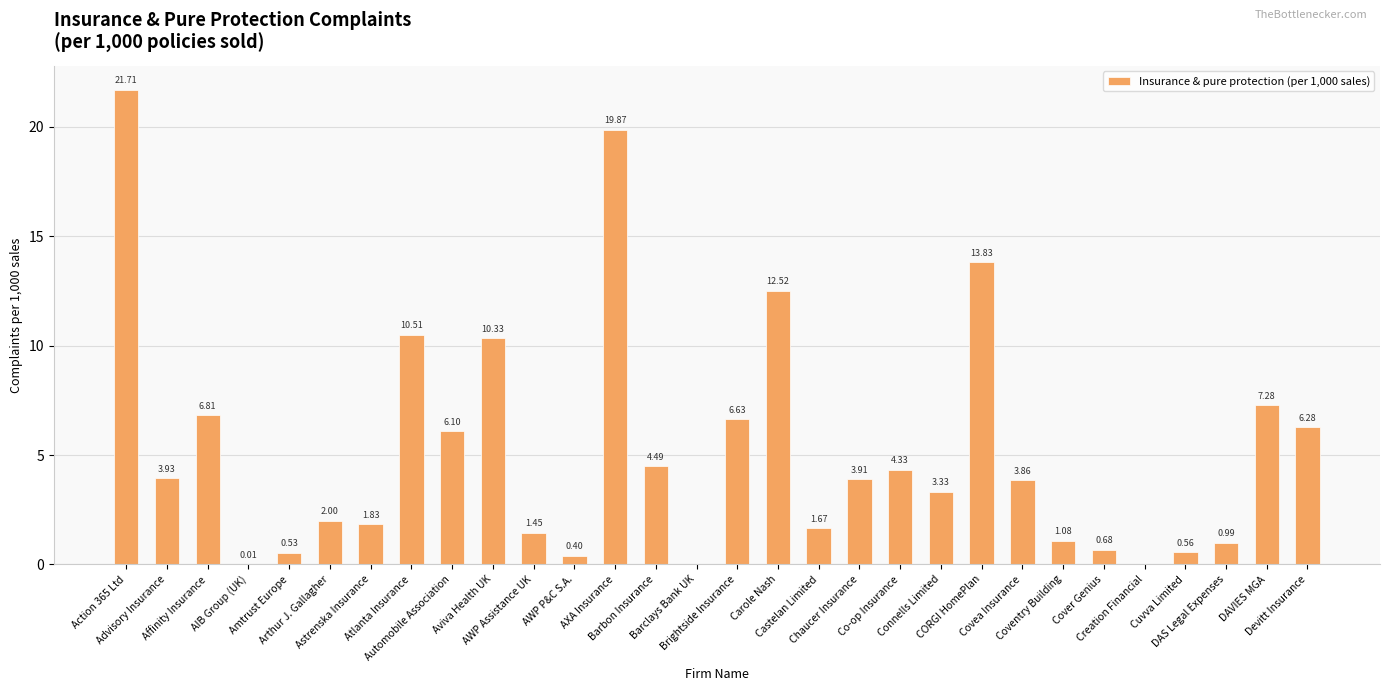

At which category does the chart reach its peak across all series?

Action 365 Ltd